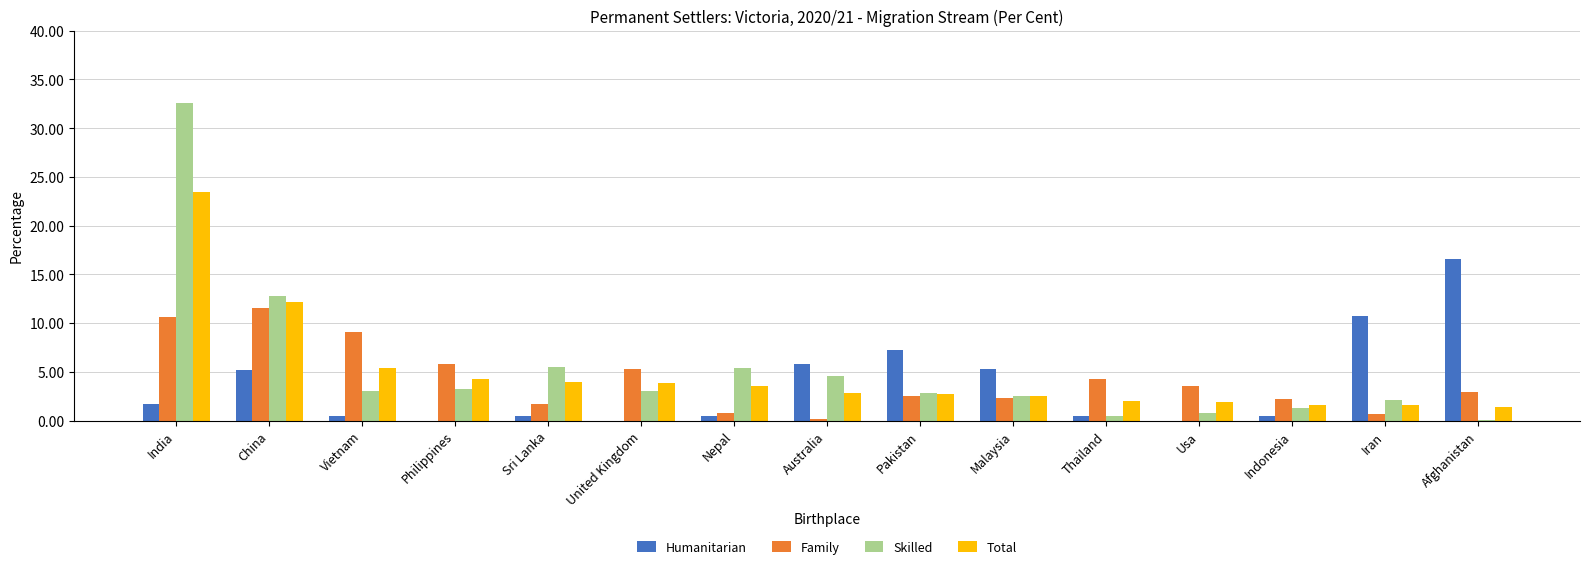

The value of Humanitarian at Afghanistan is 8.8. True or false?

False